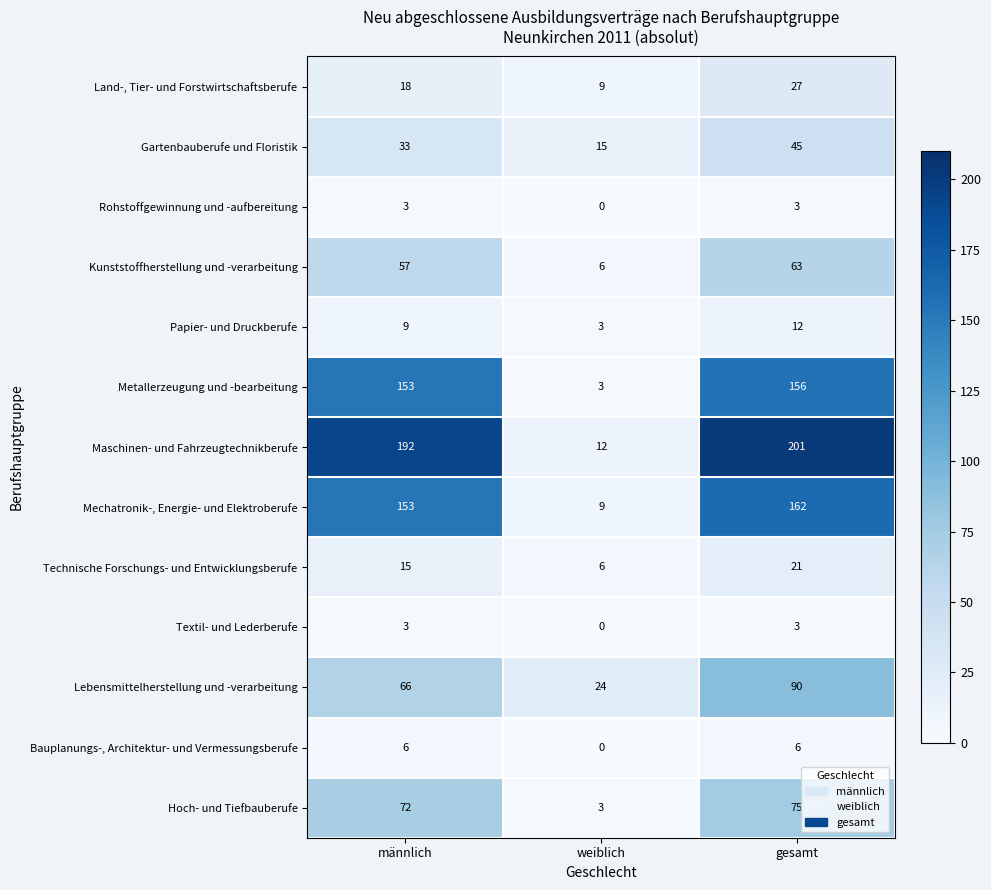

Which series changed the most between männlich and weiblich?

Maschinen- und Fahrzeugtechnikberufe